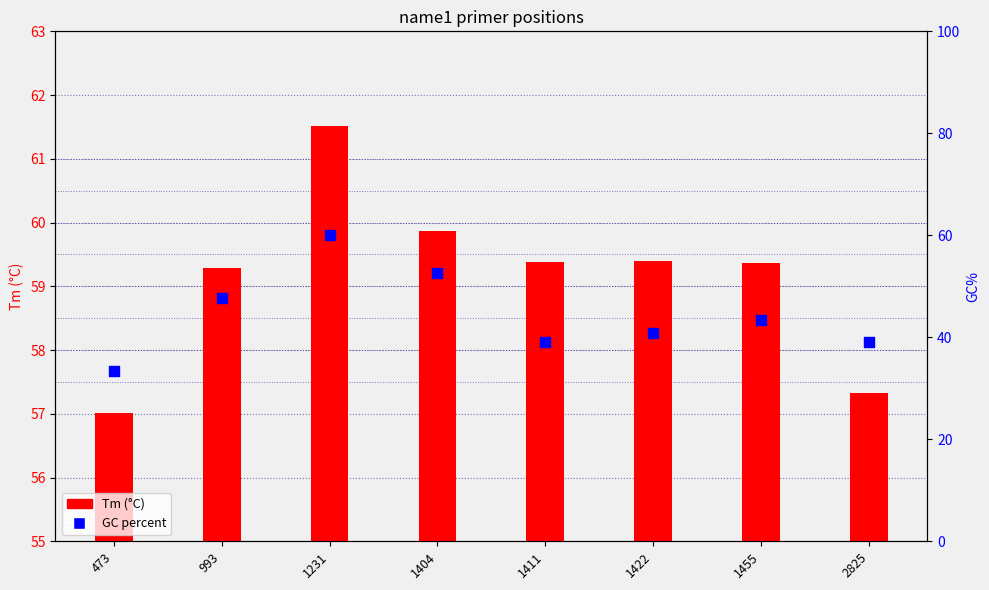

At how many categories does at least one series exceed 36?

8